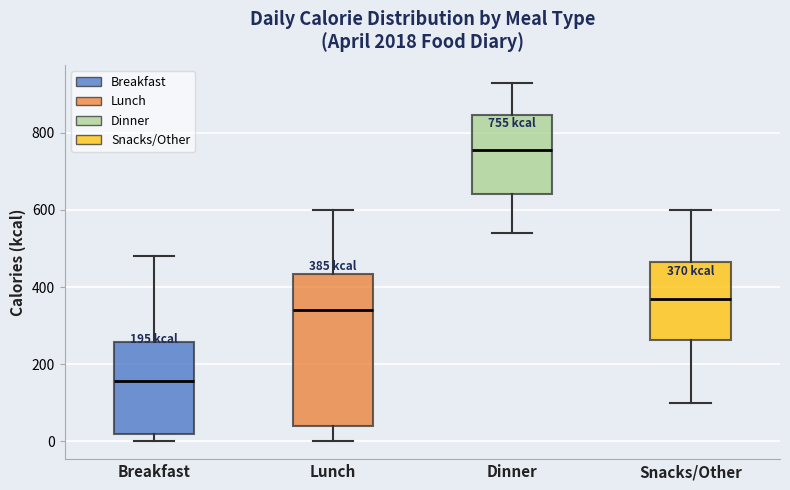

Comparing the boxes themselves (not the whiskers), which one is the tallest?

Lunch